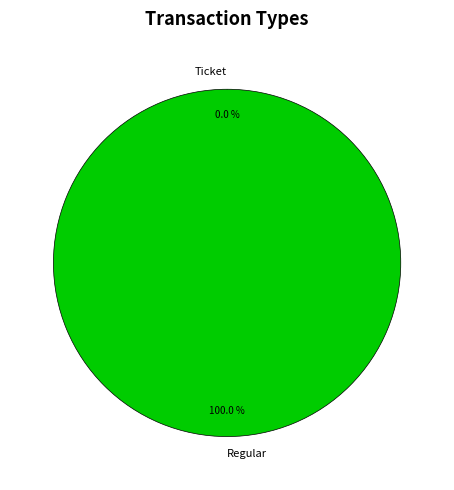

What is the smallest slice in the pie chart?

Ticket